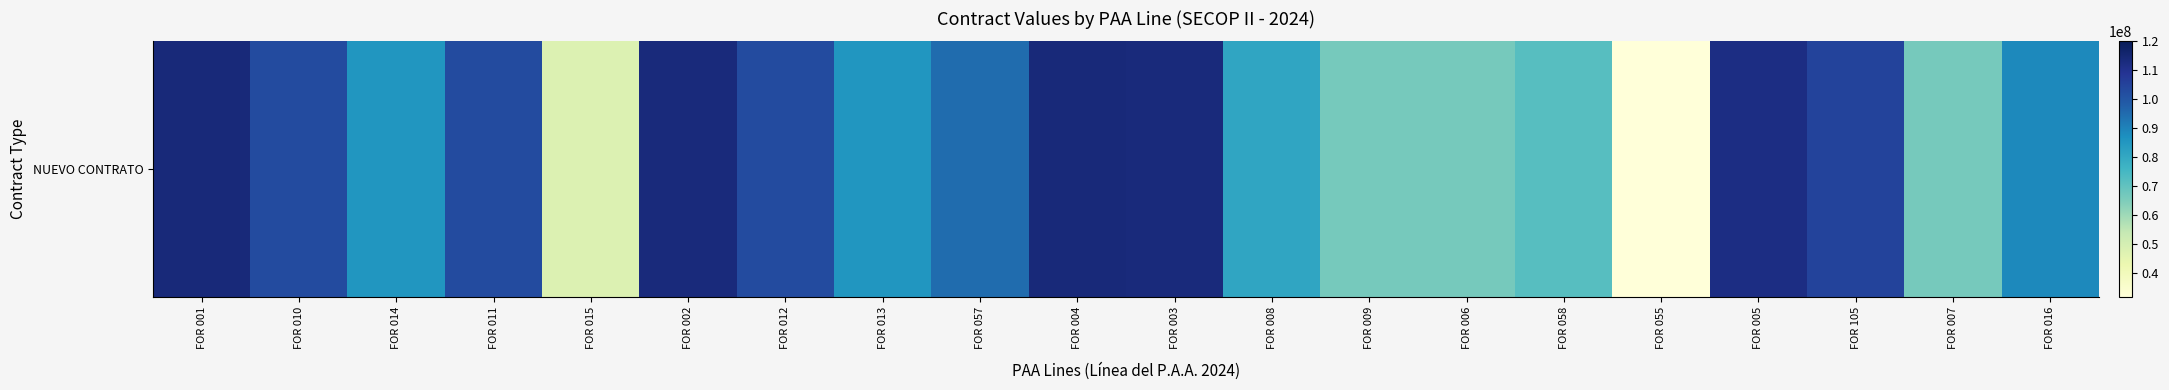

List the labels in order of value, largest first.

FOR 001, FOR 004, FOR 002, FOR 003, FOR 005, FOR 105, FOR 010, FOR 011, FOR 012, FOR 057, FOR 016, FOR 014, FOR 013, FOR 008, FOR 058, FOR 009, FOR 006, FOR 007, FOR 015, FOR 055